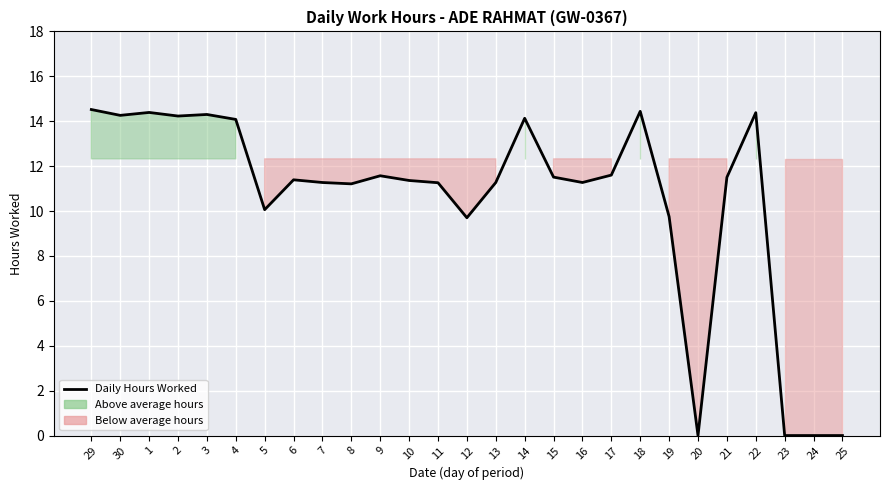

Rank the categories by value from highest to lowest.

29, 18, 1, 22, 3, 30, 2, 14, 4, 17, 9, 15, 21, 6, 10, 7, 13, 16, 11, 8, 5, 19, 12, 20, 23, 24, 25